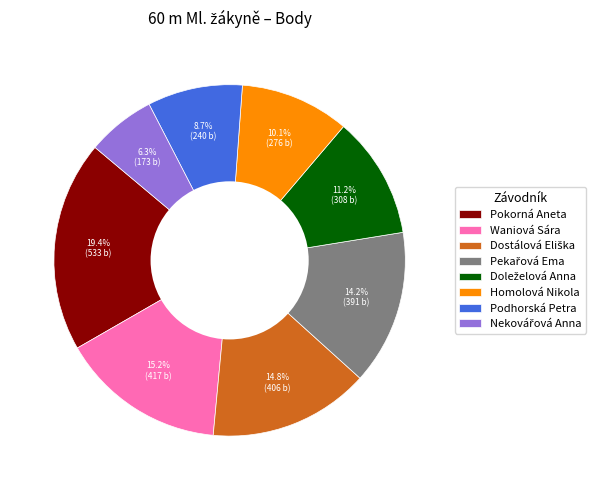

What percentage is NOT represented by Homolová Nikola?

89.9%